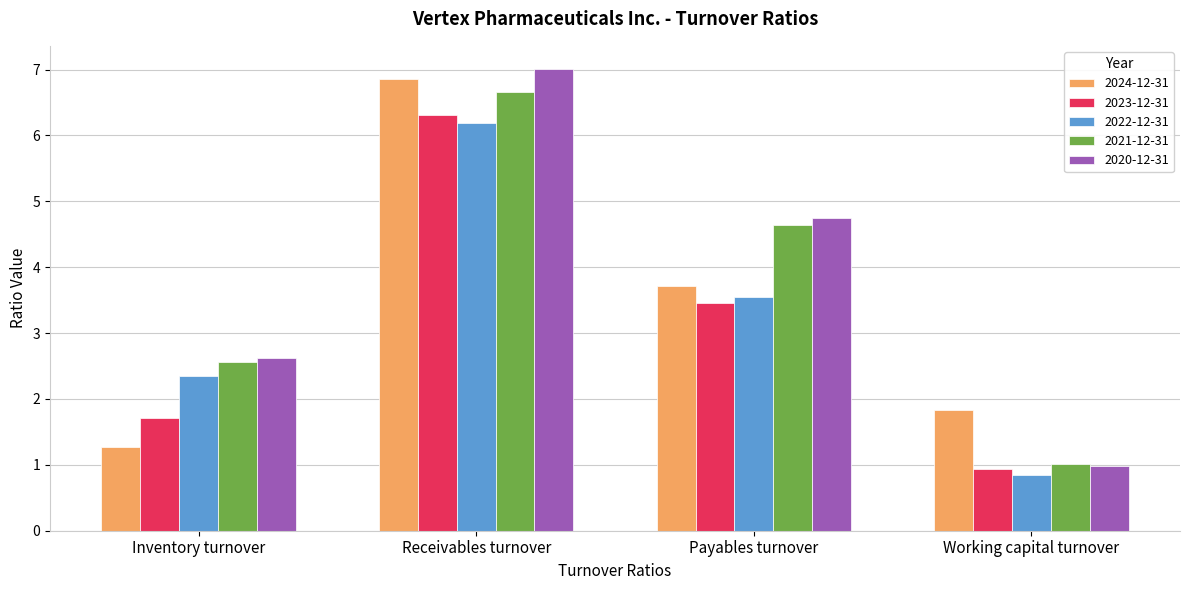

What is the greatest value displayed?

7.0